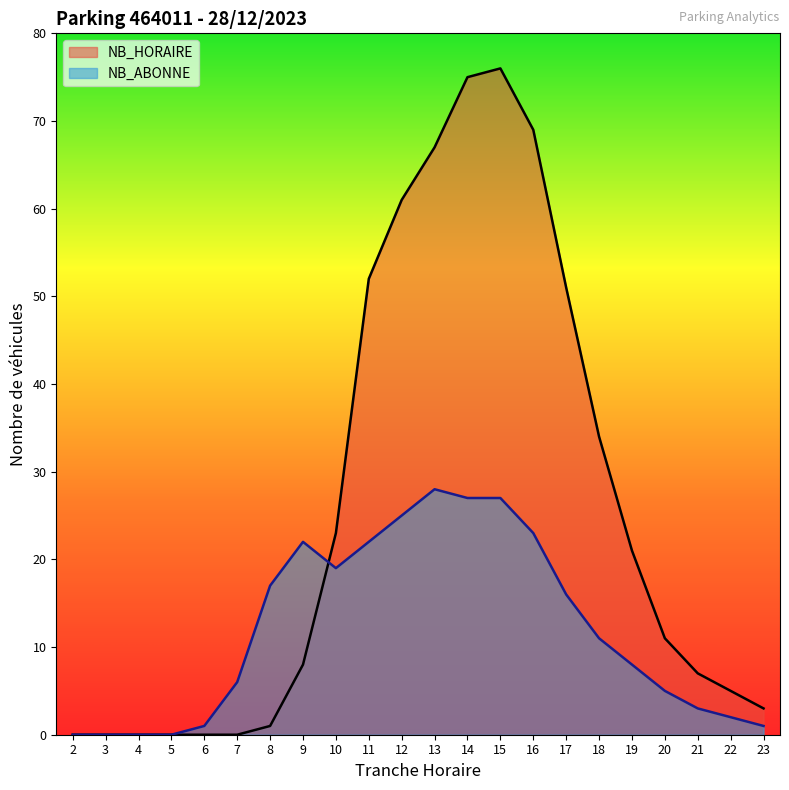

Where do NB_HORAIRE and NB_ABONNE first cross each other?

9 and 10